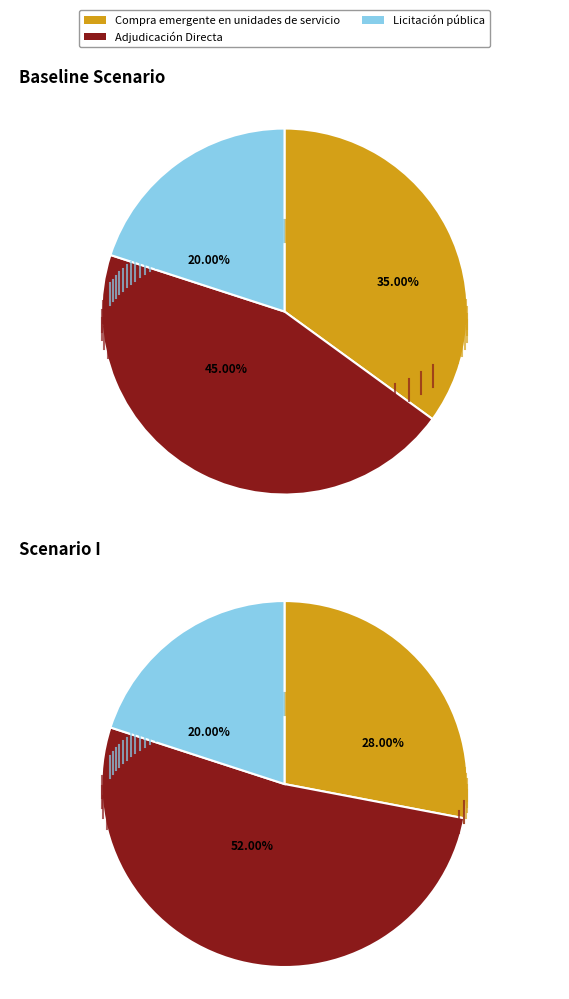

To the nearest percent, what is the difference between the largest and smallest slice percentages?

25%